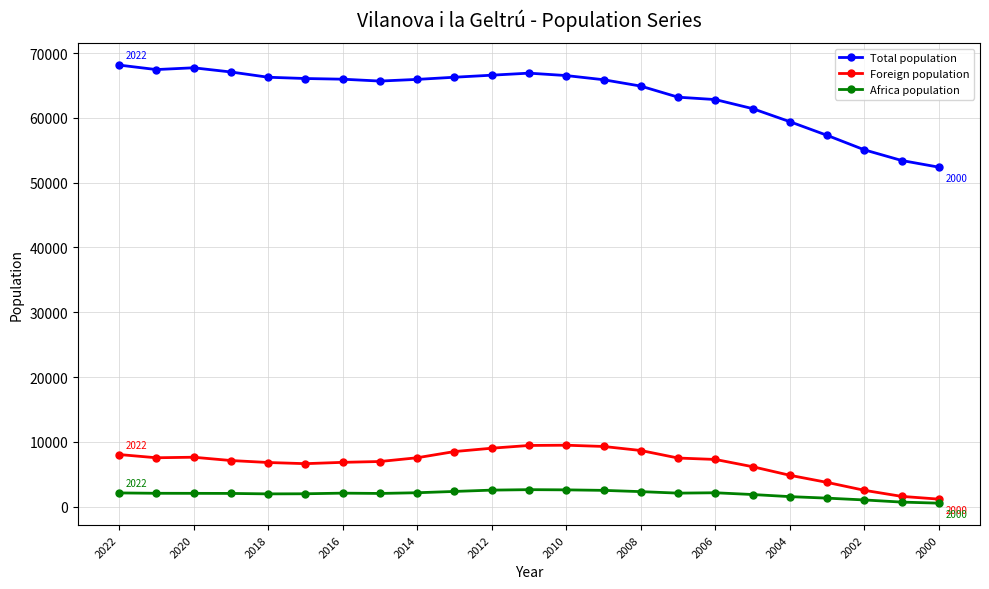

True or false: Total population has more than 1 points higher than both neighbors.

True